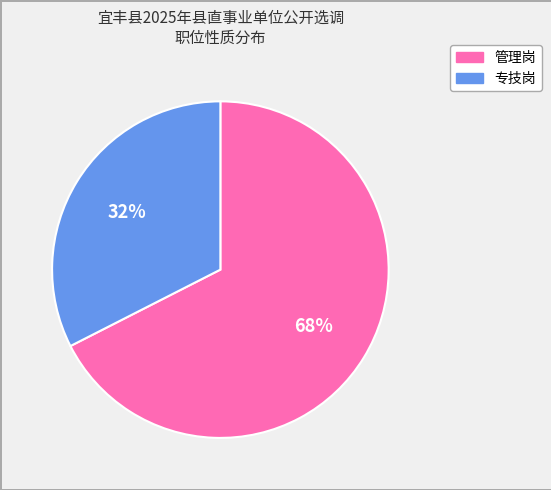

Which category accounts for the majority?

管理岗